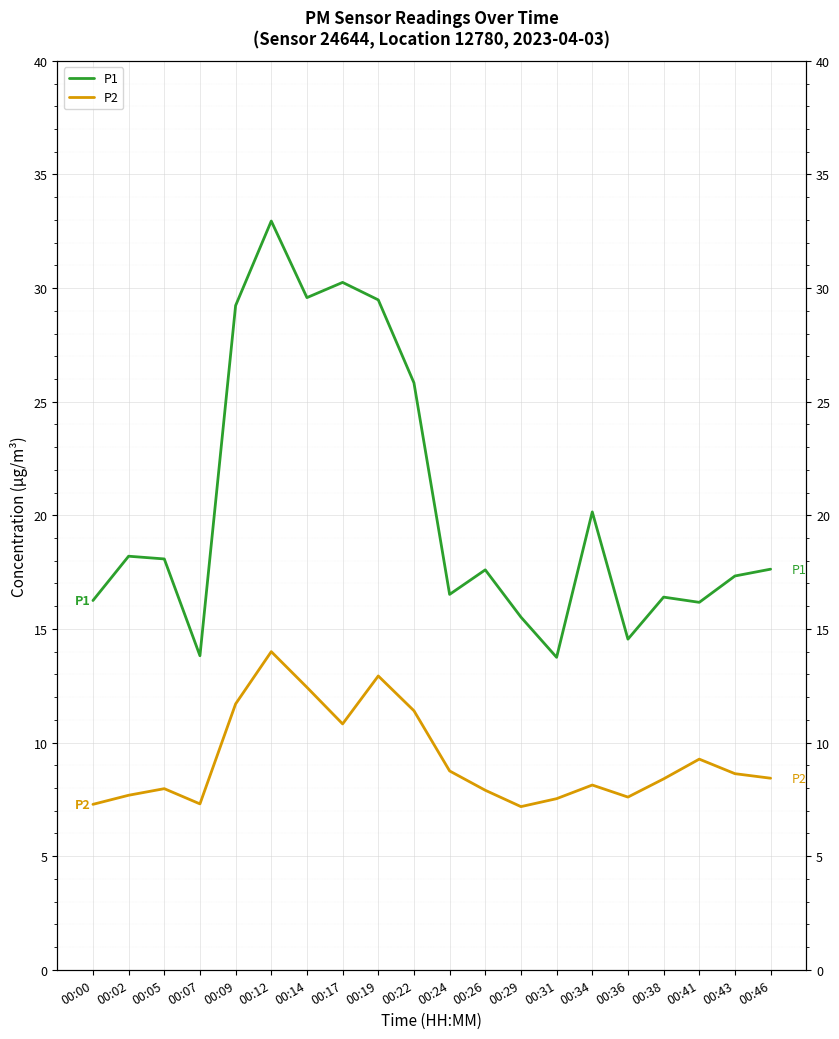

What is the sum of all P2 values?

185.3